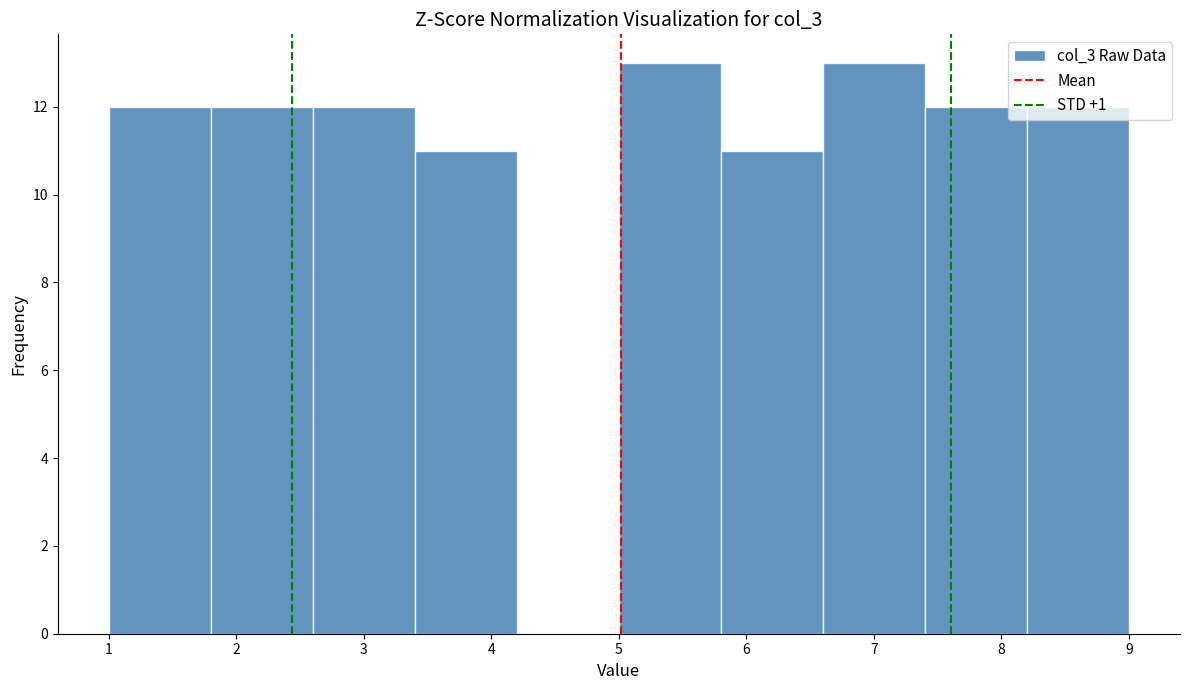

How tall is the bar that spans 1.0 to 1.8 on the x-axis? The values are not printed on the chart, so give them approximately, as read against the axis.

12